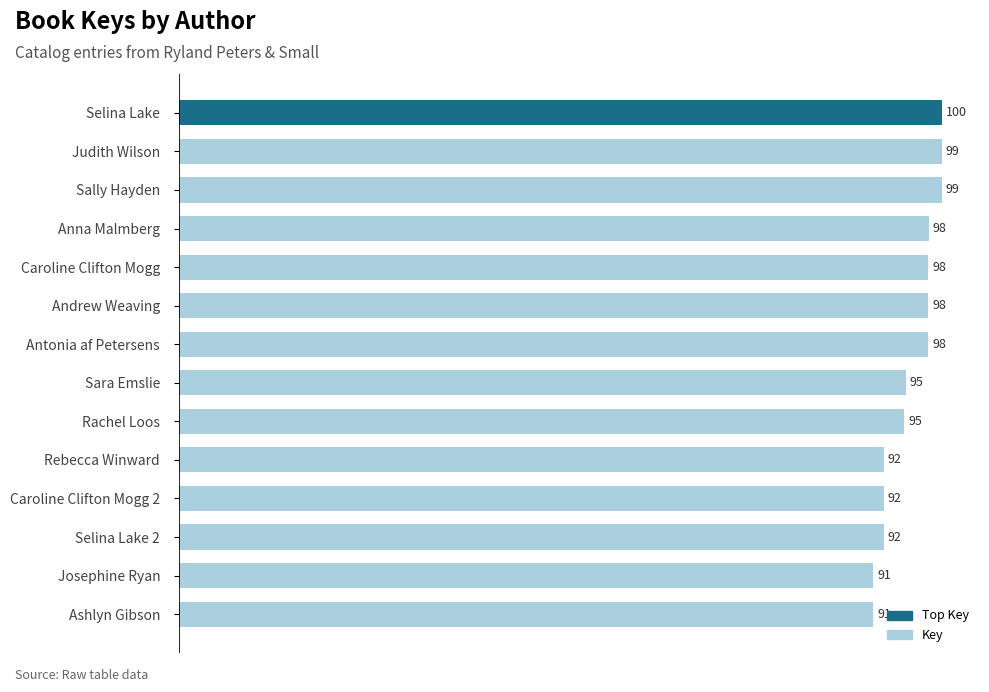

Are the bars horizontal?

Yes